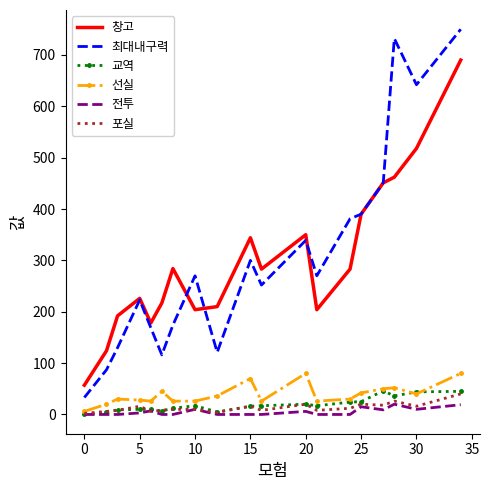

Which series has the largest range (max minus min)?

최대내구력